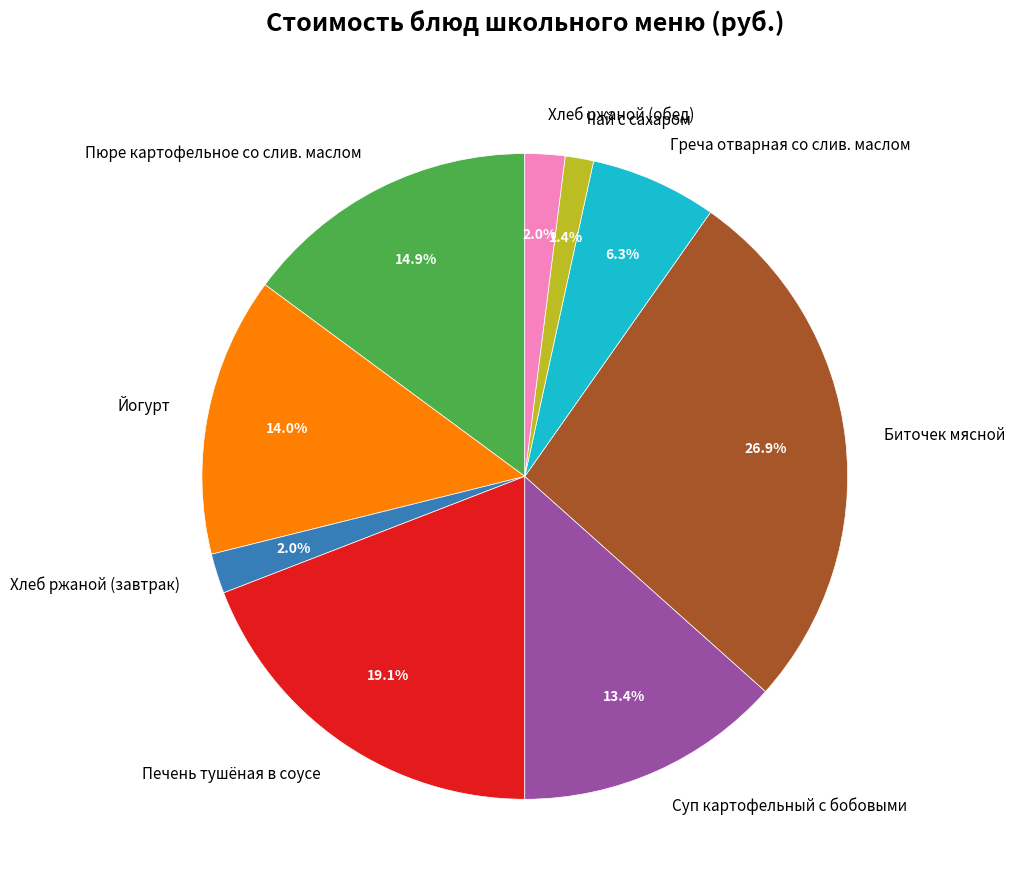

What is the smallest slice in the pie chart?

Чай с сахаром